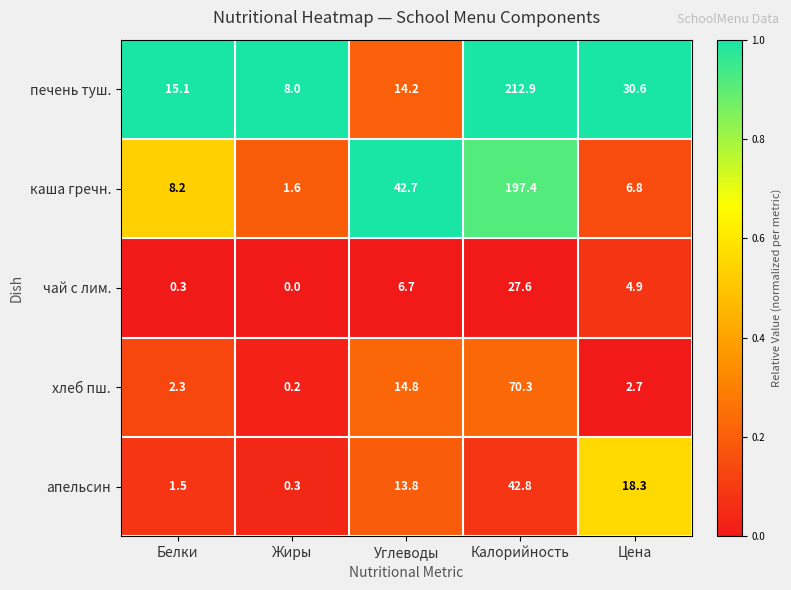

Which series has the largest range (max minus min)?

печень туш.